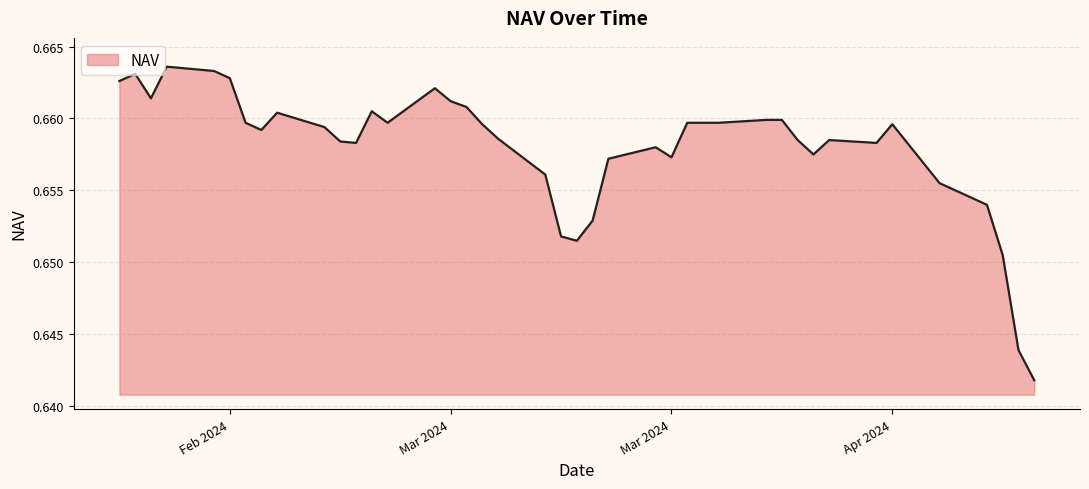

Does the chart display data point markers on the line(s)?

No